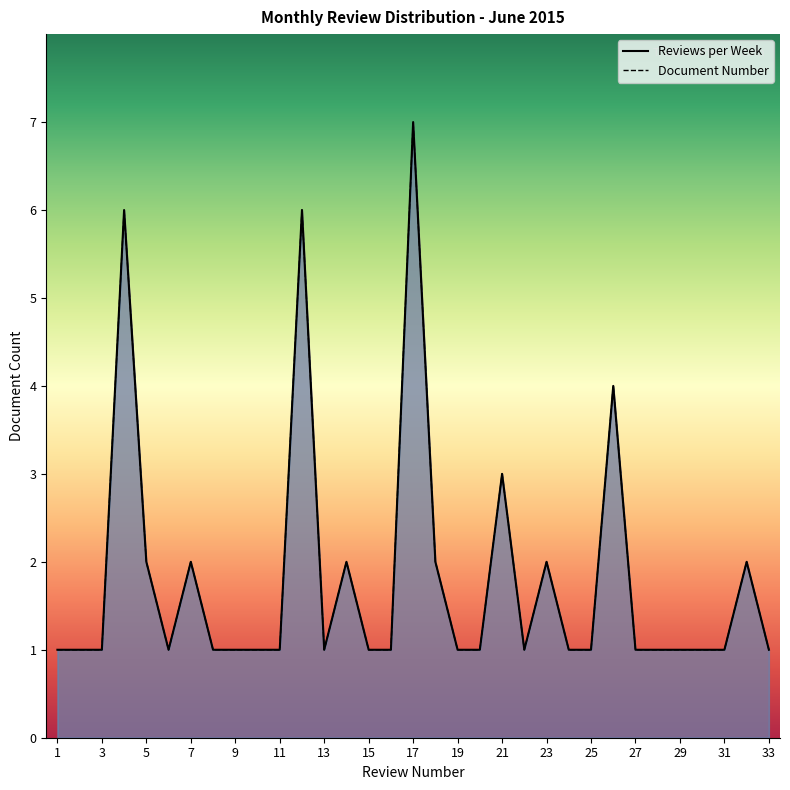

At which label is Reviews per Week closest to 4?

26